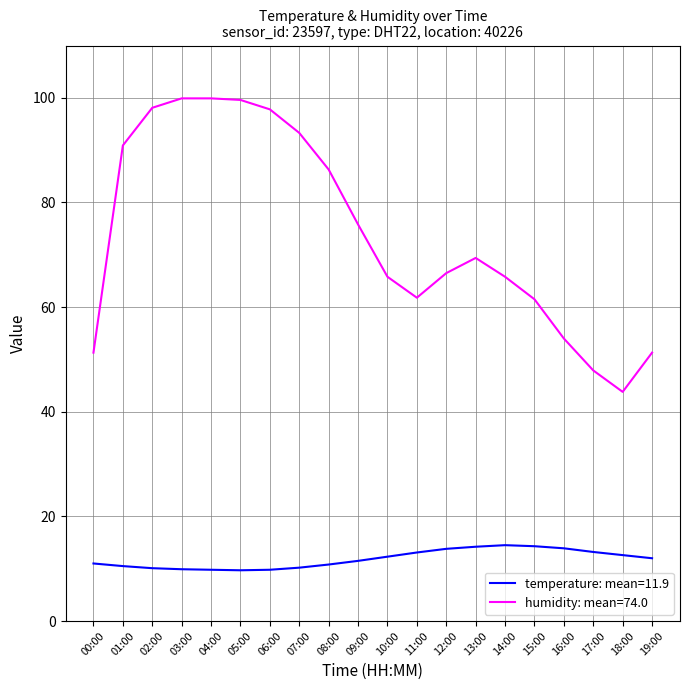

Rank the series by their maximum value, from lowest to highest.

temperature: mean=11.9, humidity: mean=74.0